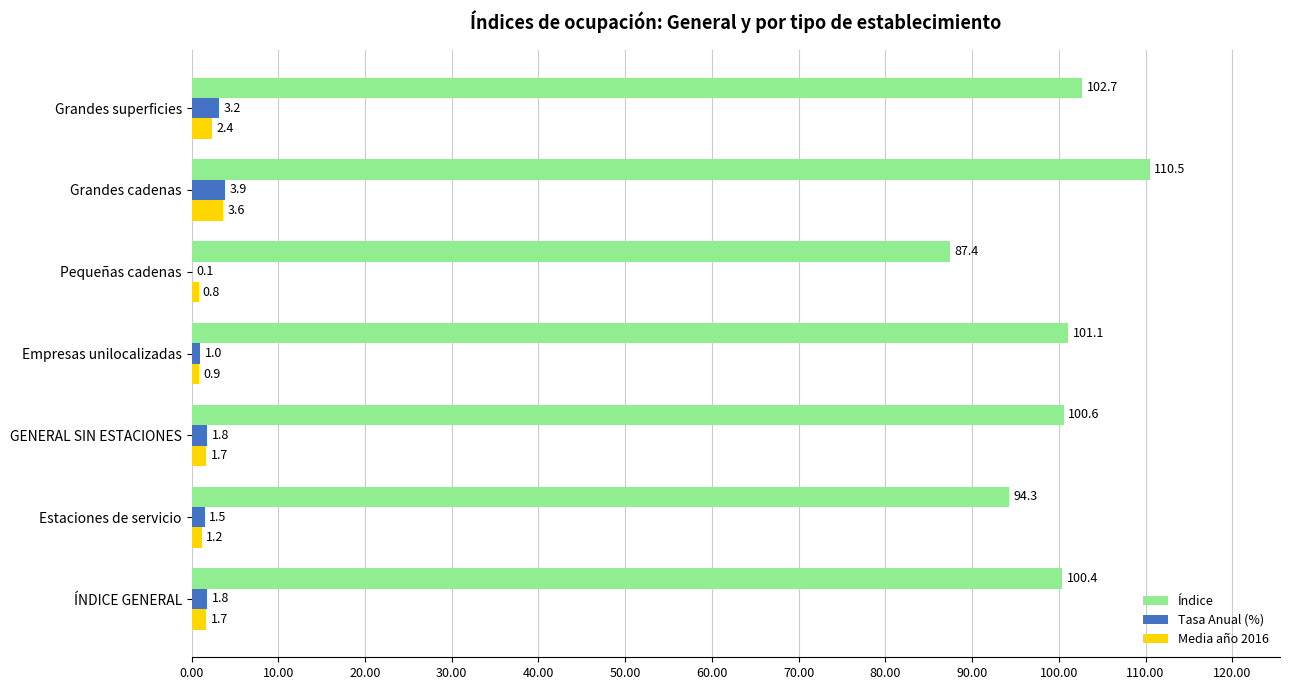

Count the Media año 2016 values in the range 0 to 2.

5